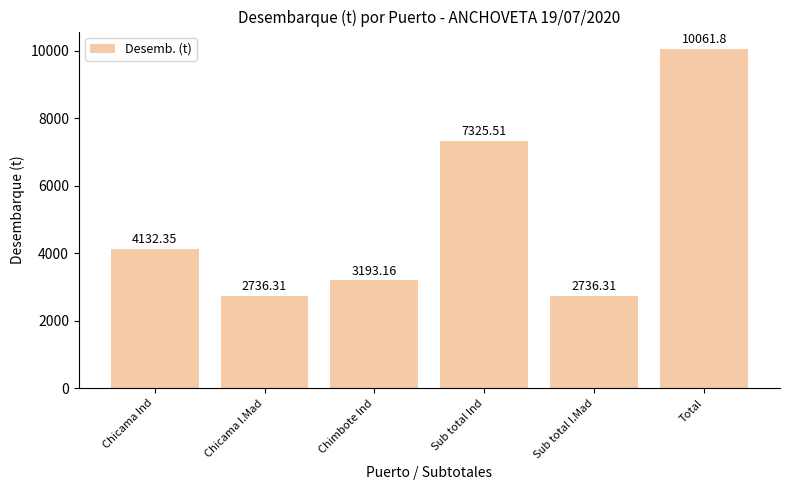

What is the change in value from Chicama Ind to Chicama I.Mad?

-1396.0